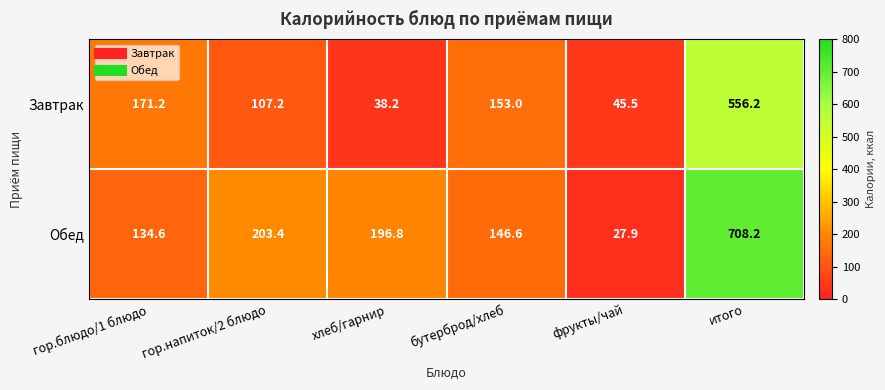

What is the smallest value displayed?

27.9